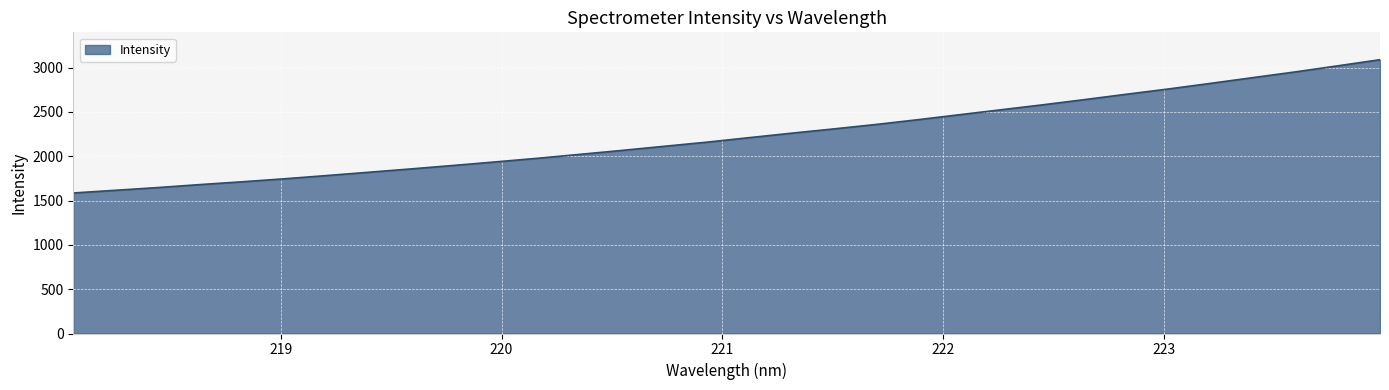

What is the difference between the second highest and minimum values?

1434.8